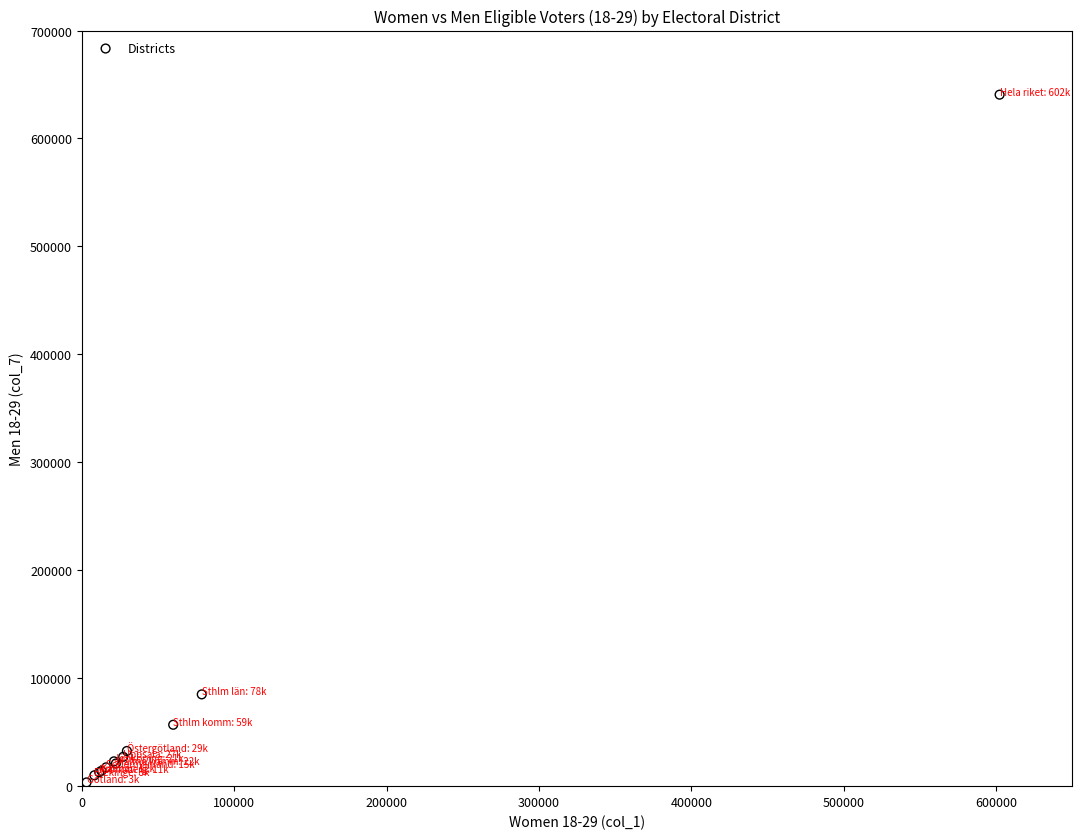

What Y value in the scatter plot is closest to 322040?

85022